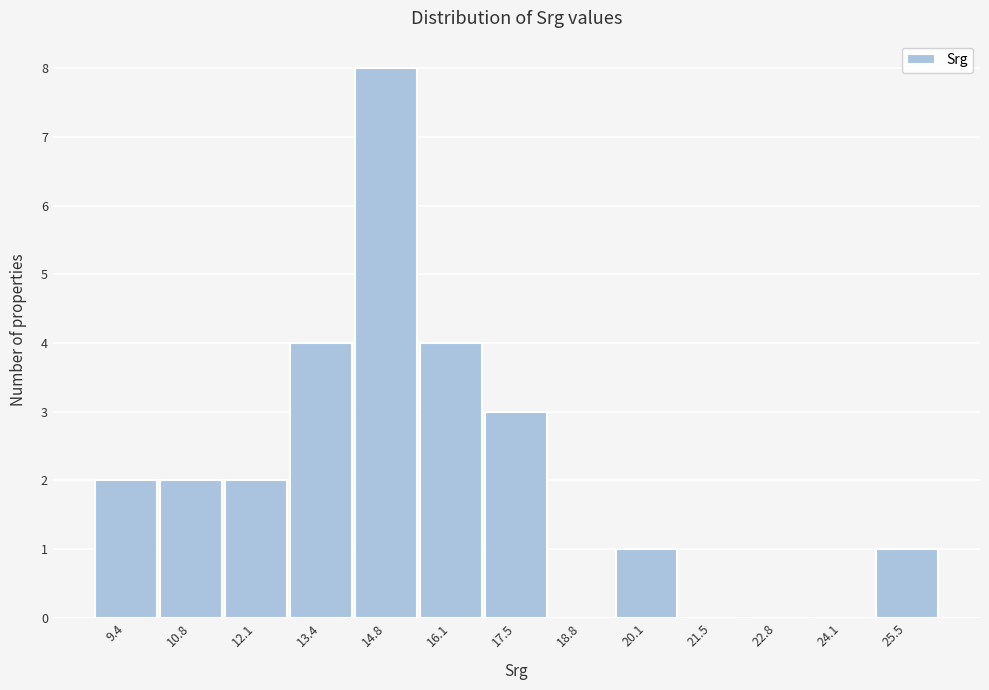

Reading right to left, list all the values displayed in this chart.

25.5=1	24.1=0	22.8=0	21.5=0	20.1=1	18.8=0	17.5=3	16.1=4	14.8=8	13.4=4	12.1=2	10.8=2	9.4=2